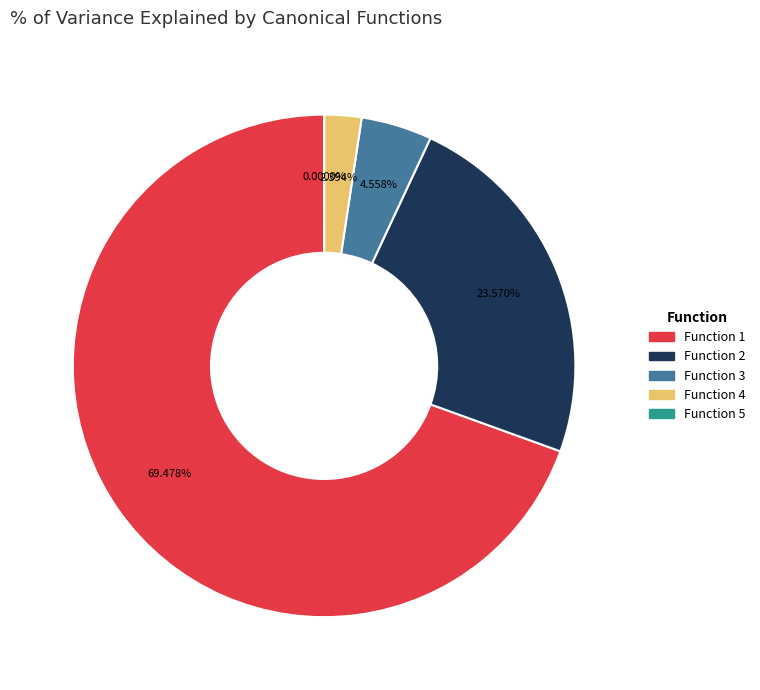

Is it true that Function 4 is 1% of the pie?

False